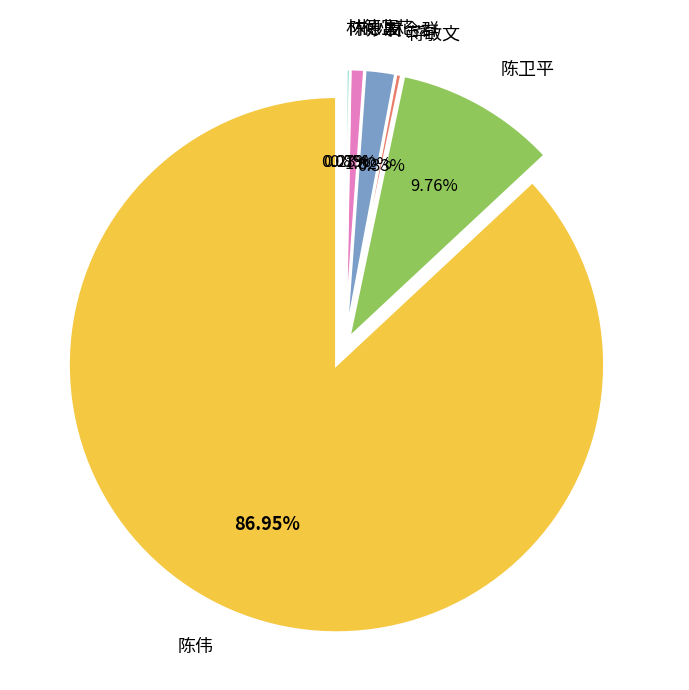

What is the change in value from 陈伟 to 陈妙友?

-115391.6